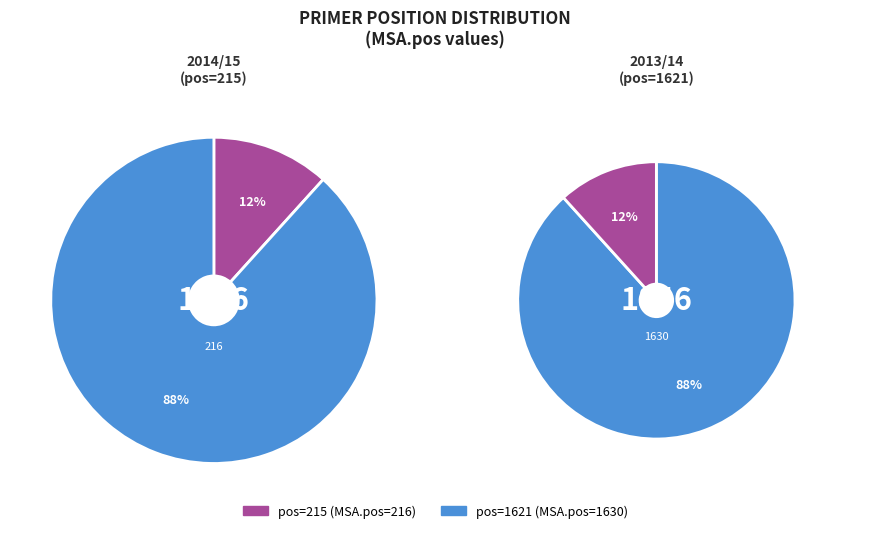

Combined, what portion of the pie is 215 and 1621?

100.0%